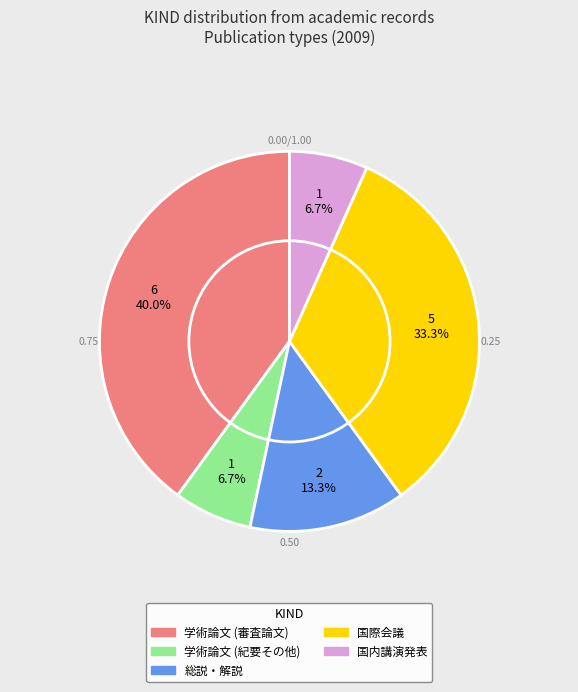

Which slice is the largest?

学術論文 (審査論文)